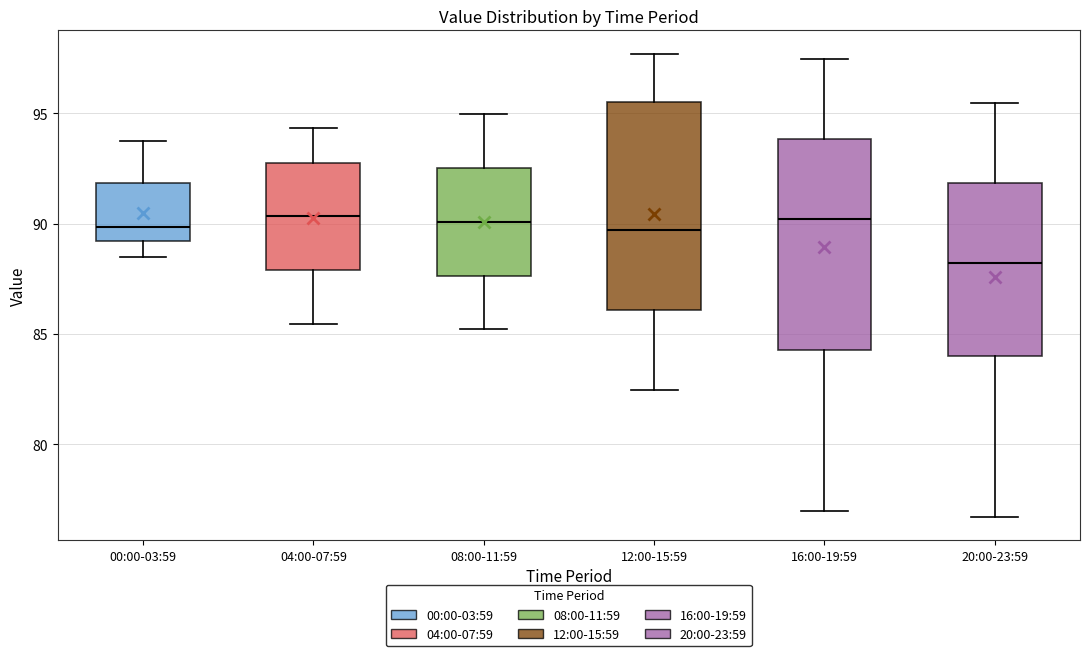

Which box has the lowest median line?

20:00-23:59